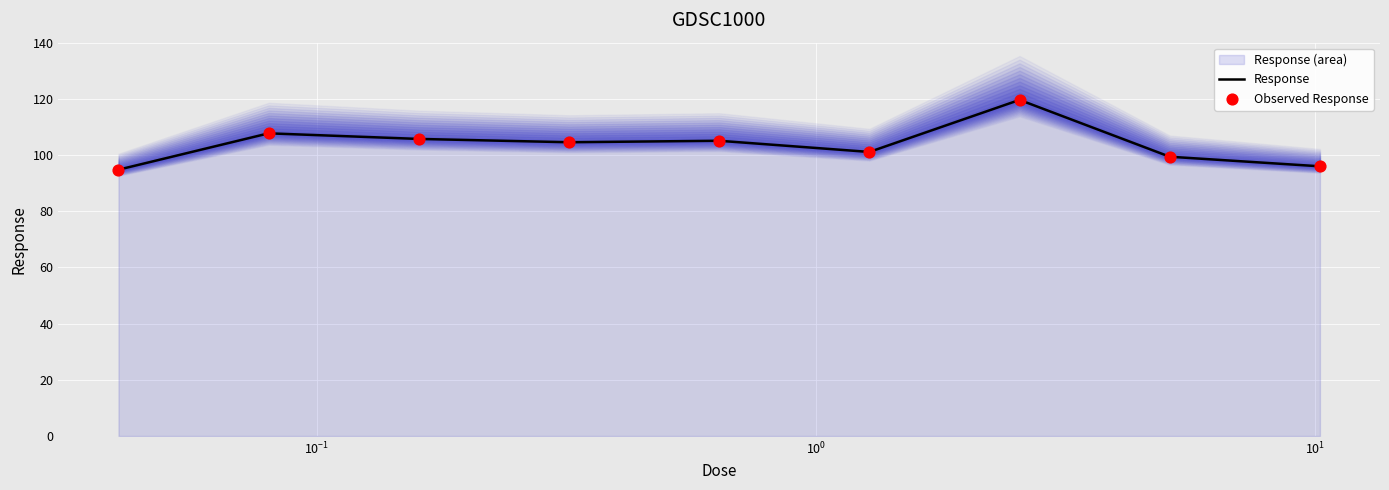

Which series has the largest total across all categories?

Response